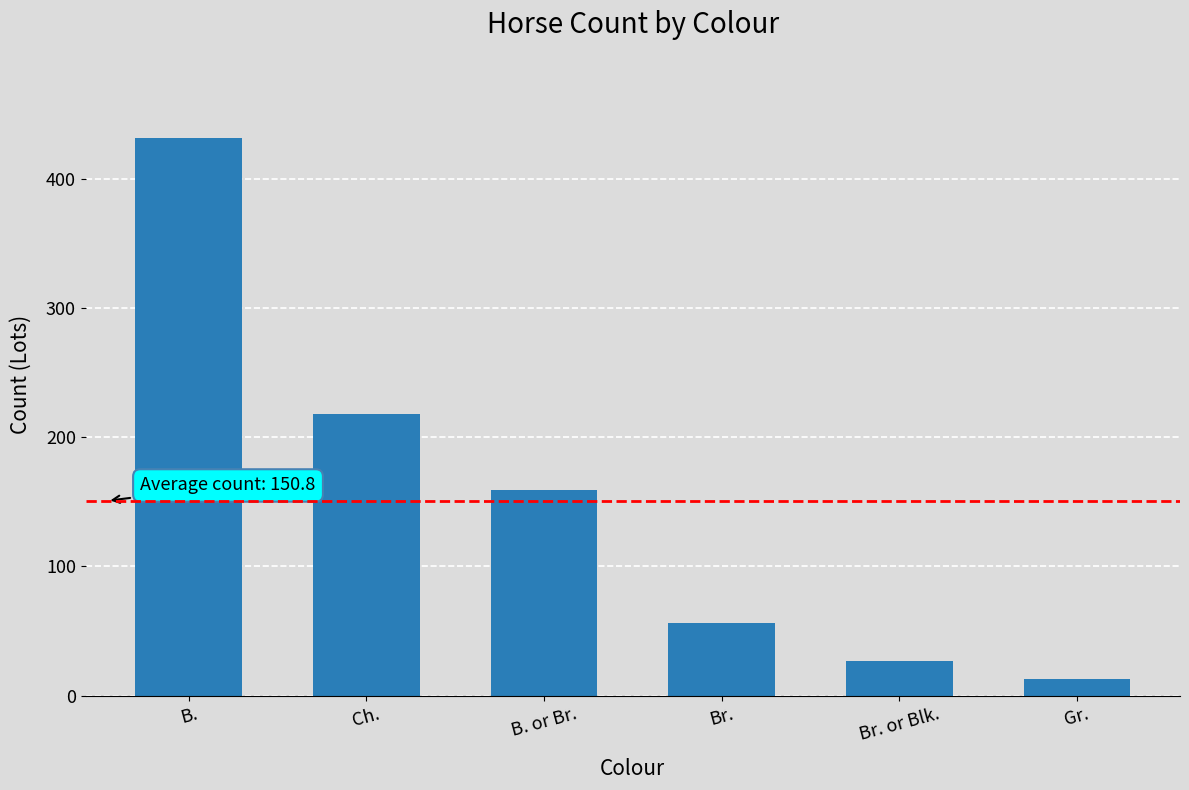

List the labels in order of value, smallest first.

Gr., Br. or Blk., Br., B. or Br., Ch., B.